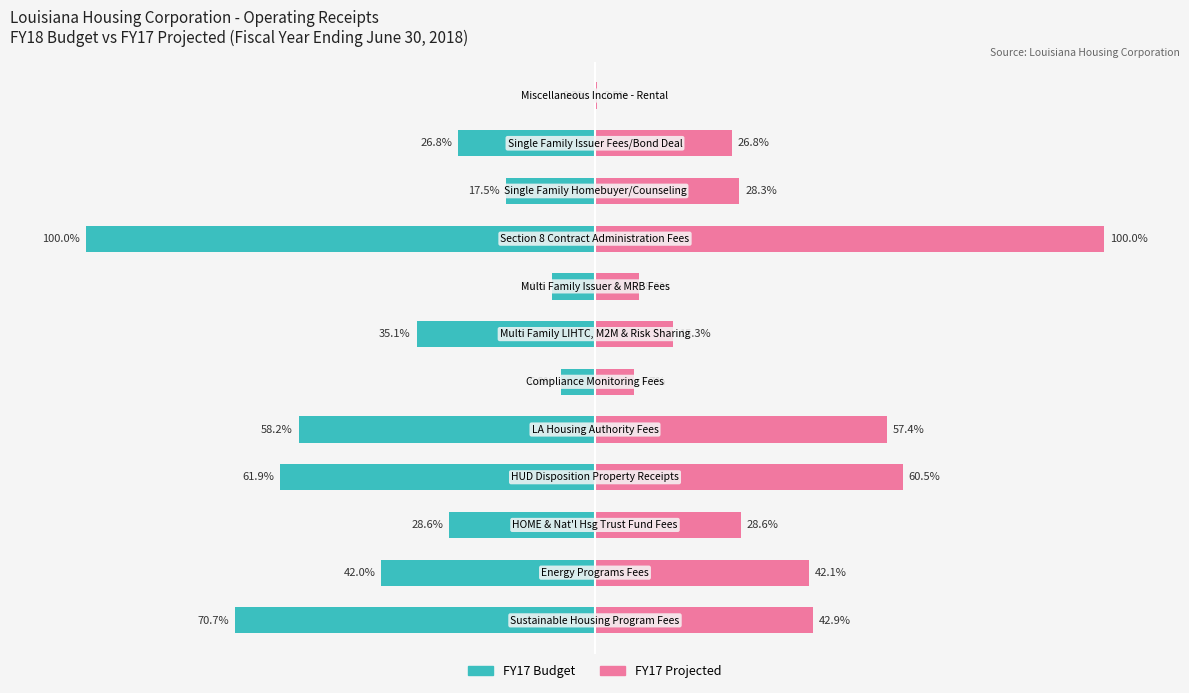

Which series changed the most between 4 and 6?

FY17 Projected